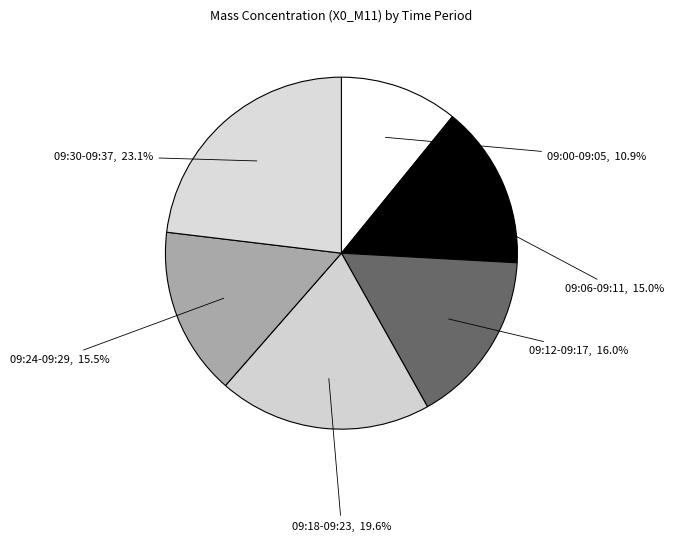

To the nearest percent, what is the average slice percentage?

17%